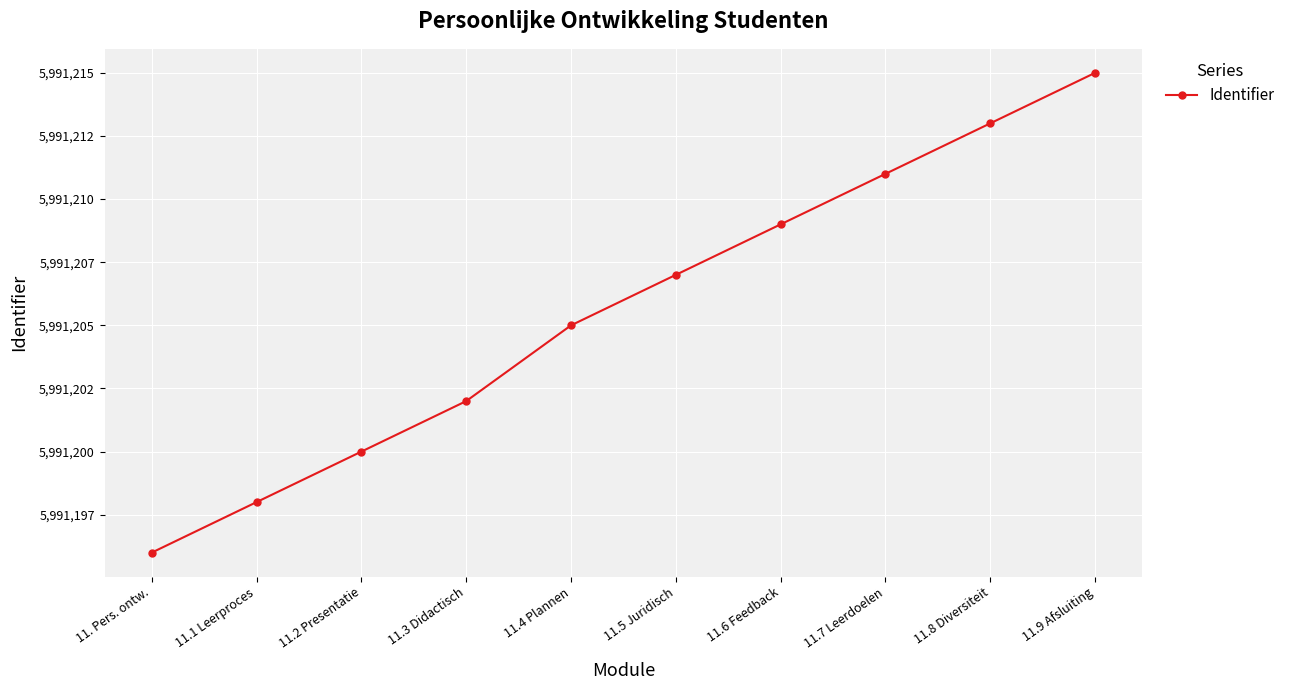

Which has a higher value, 11.2 Presentatie or 11.6 Feedback?

11.6 Feedback